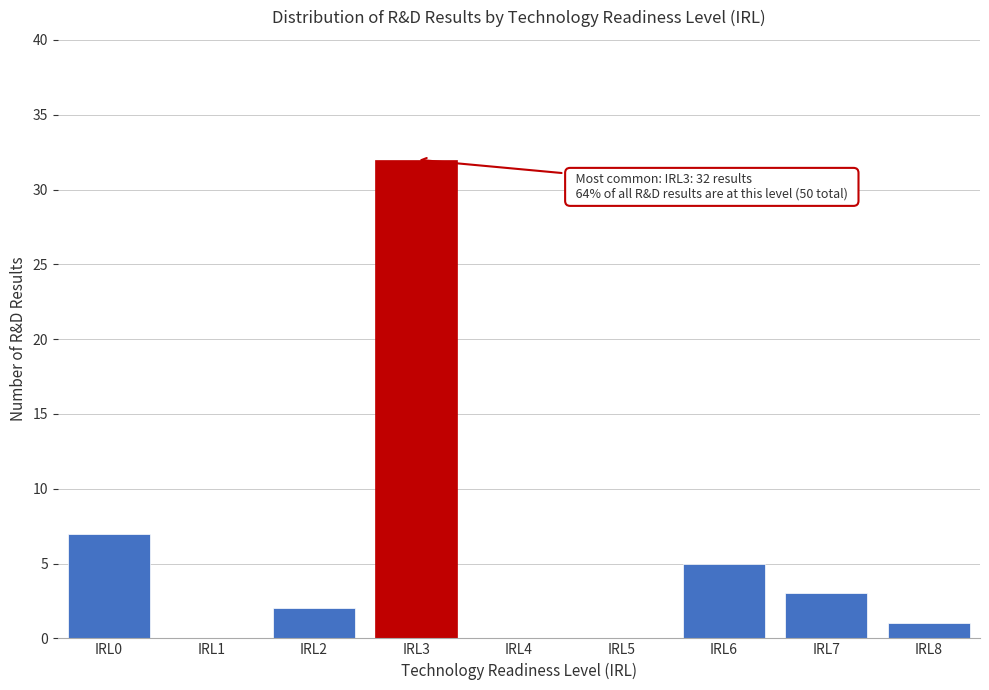

Reading right to left, extract all data points from this chart.

IRL8=1	IRL7=3	IRL6=5	IRL5=0	IRL4=0	IRL3=32	IRL2=2	IRL1=0	IRL0=7